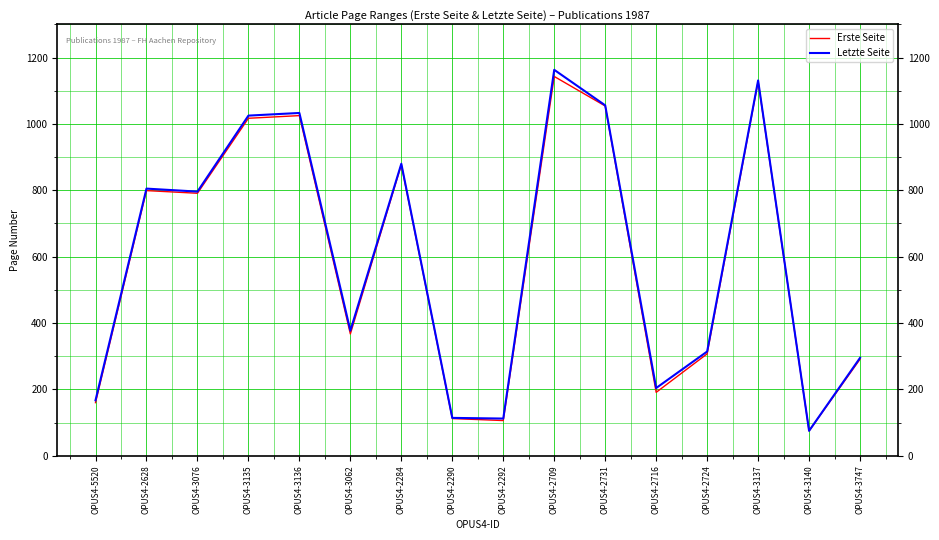

At how many categories does at least one series exceed 408?

8